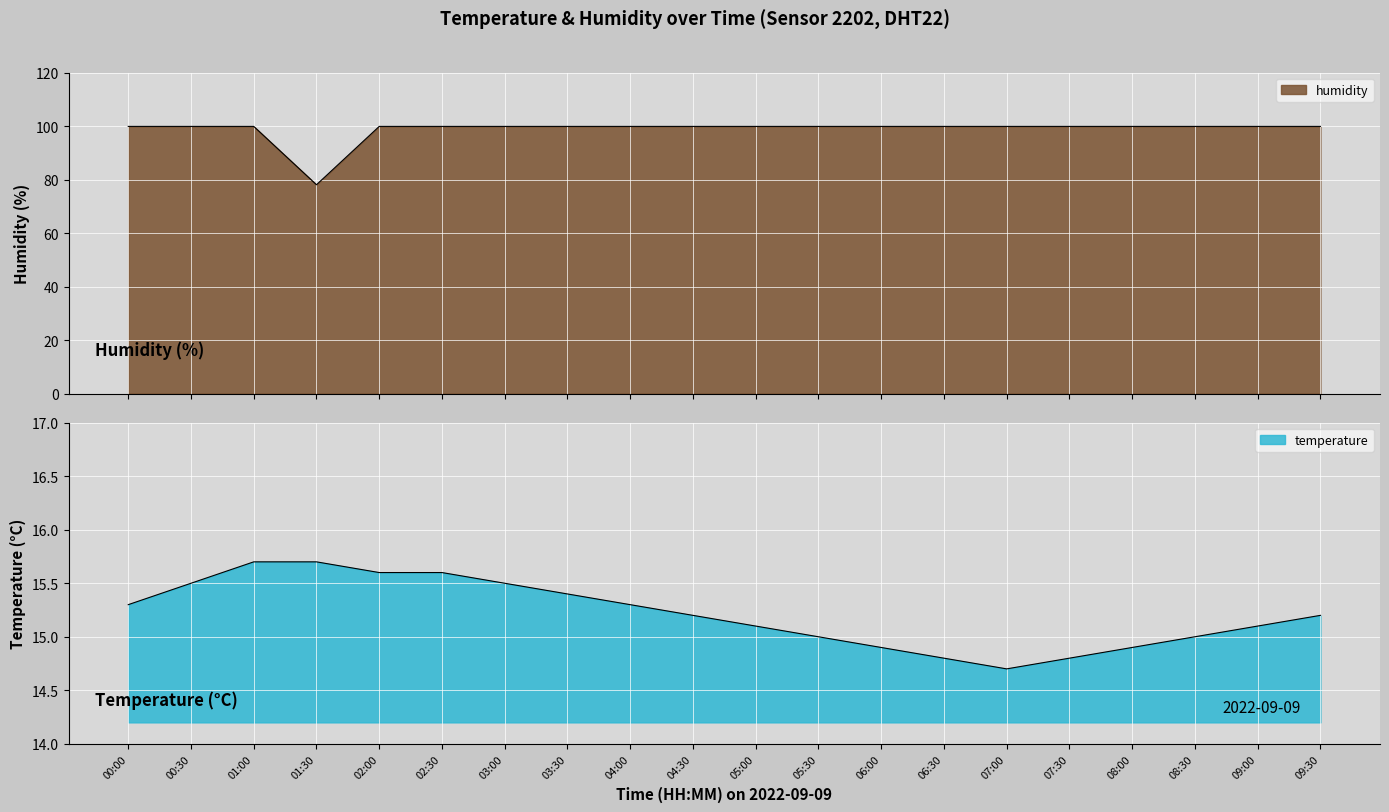

What is the spread (max minus min) of values at 05:00?

84.8